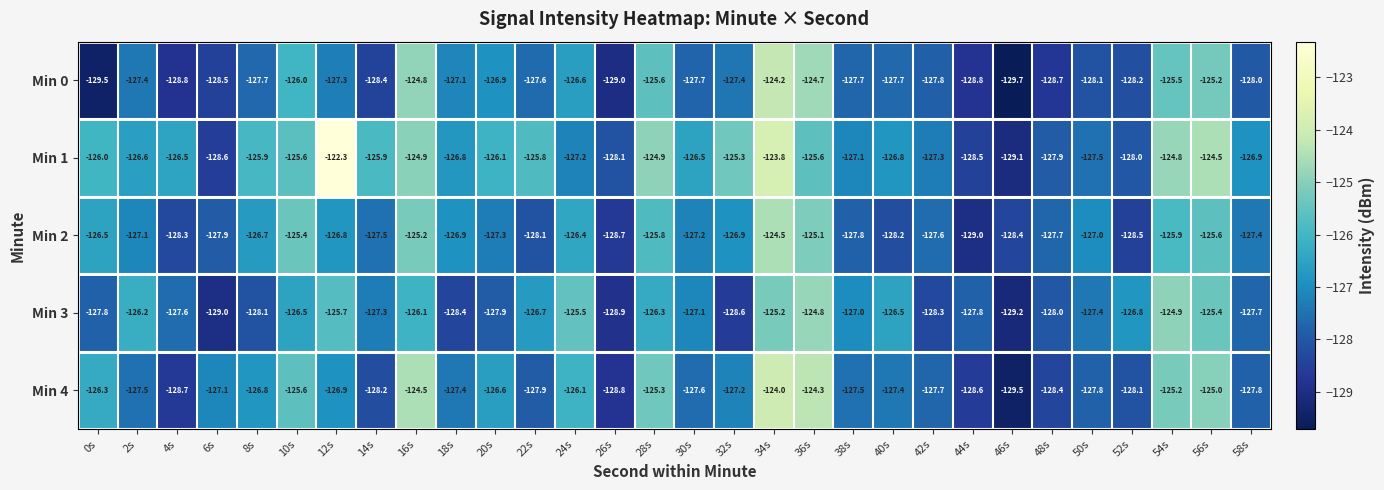

Count the number of data series in this chart.

5